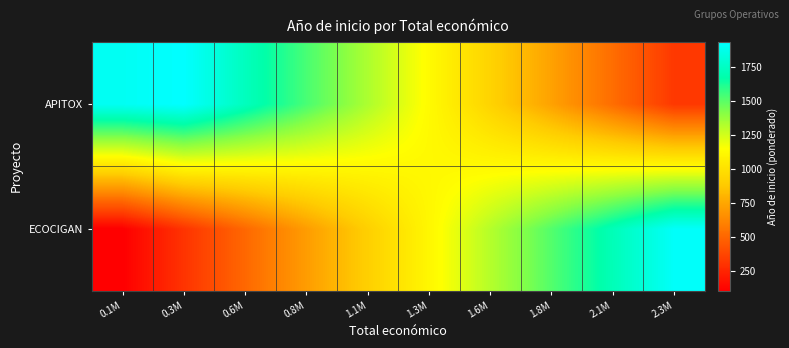

Which series has the widest spread of values?

ECOCIGAN